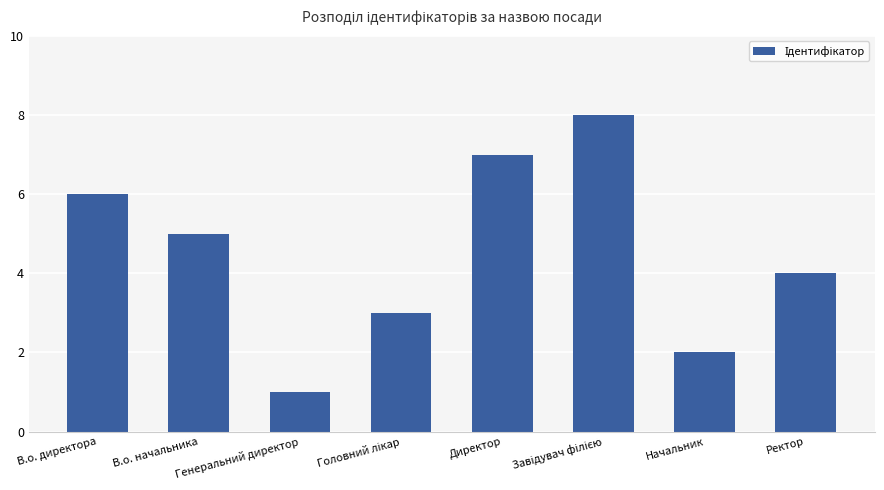

The value at Начальник is 1. True or false?

False